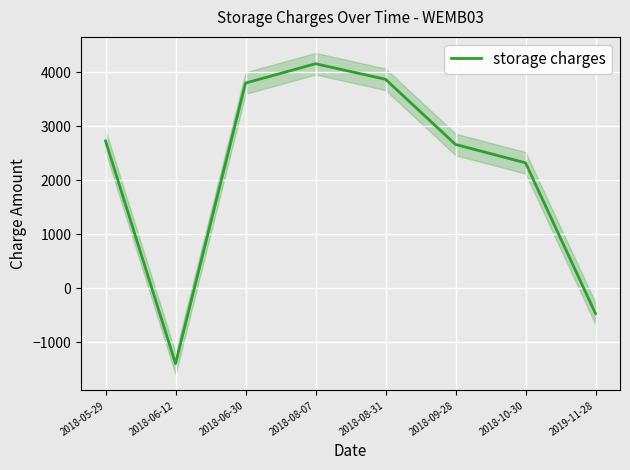

Where is the first local minimum?

2018-06-12